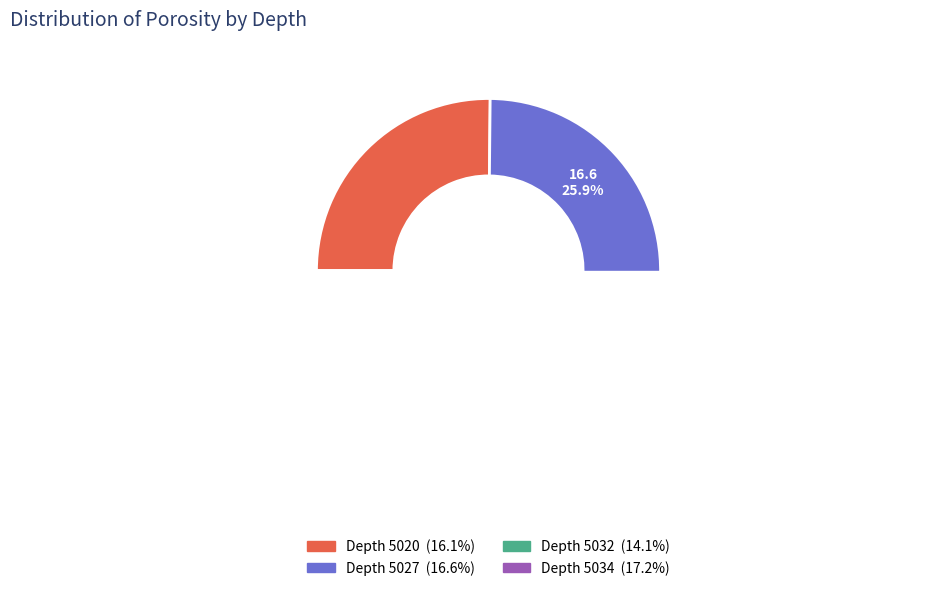

What is the change in value from 5020 to 5034?

+1.1